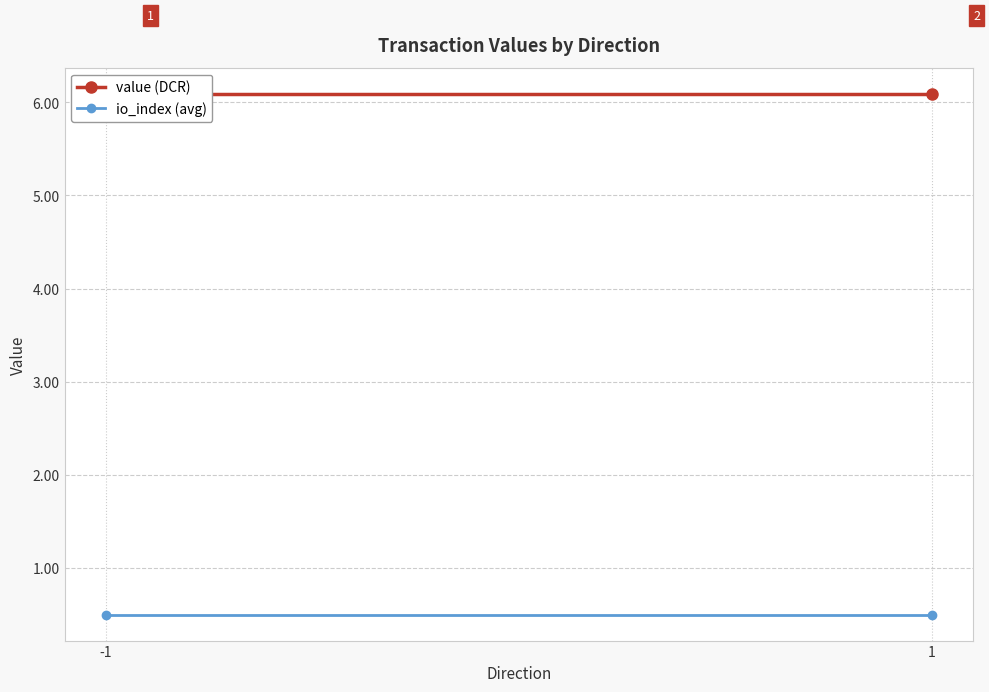

What are all the series names shown in the legend?

value (DCR), io_index (avg)